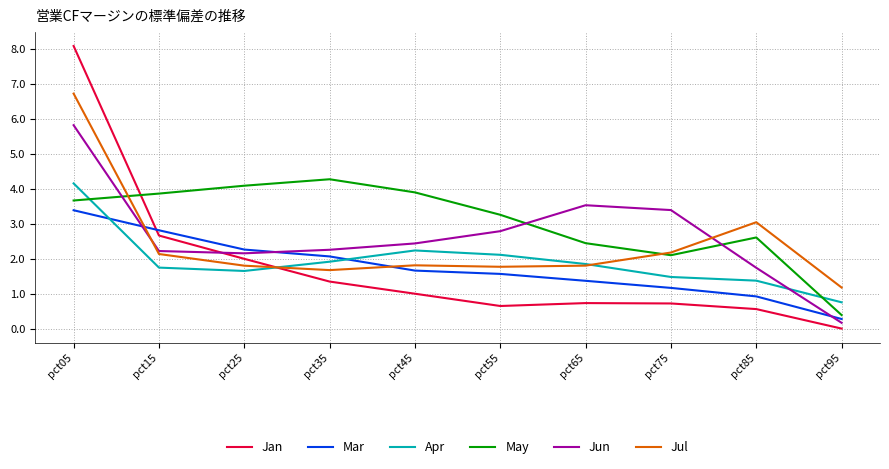

Which series ends up on top after the final intersection of Jul and Jan?

Jul